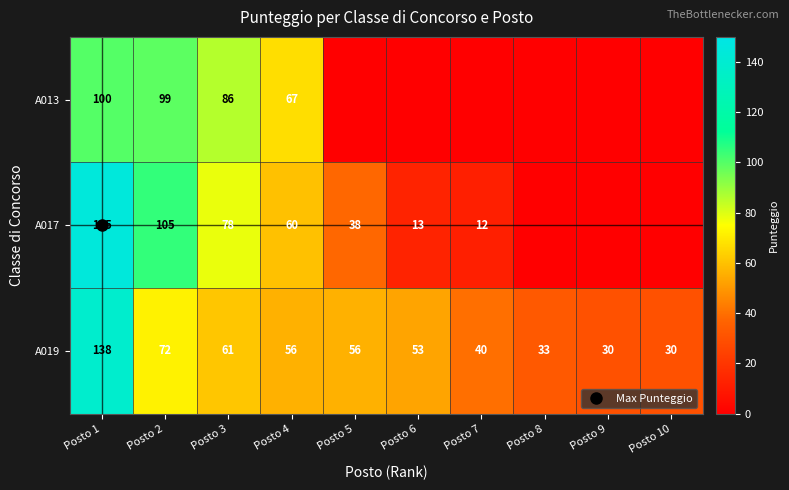

At which label does A019 reach its peak?

Posto 1